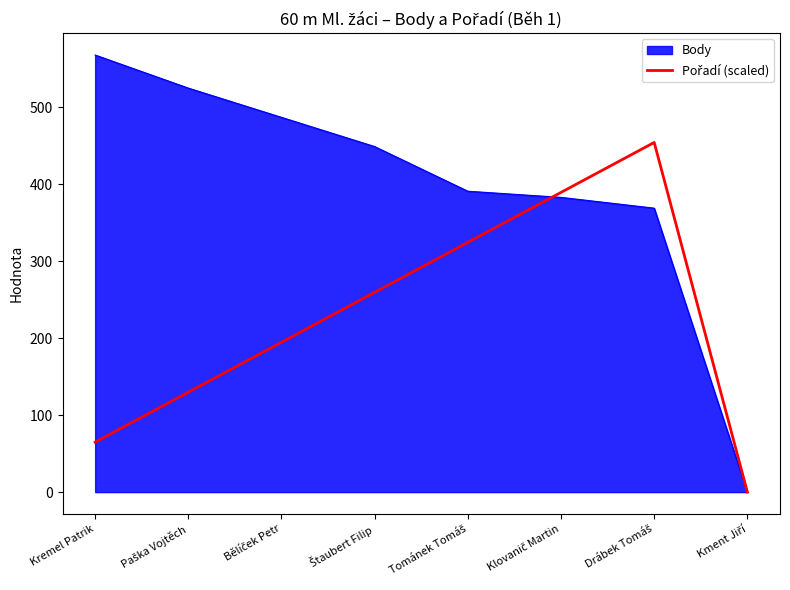

What is the maximum value for Body?

568.0